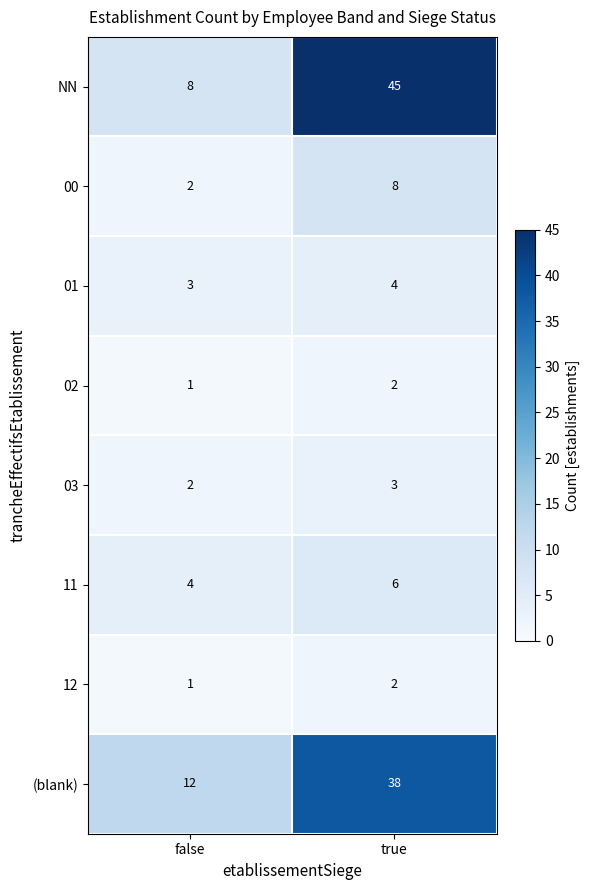

What is the difference between the maximum and minimum values in the (blank) series?

26